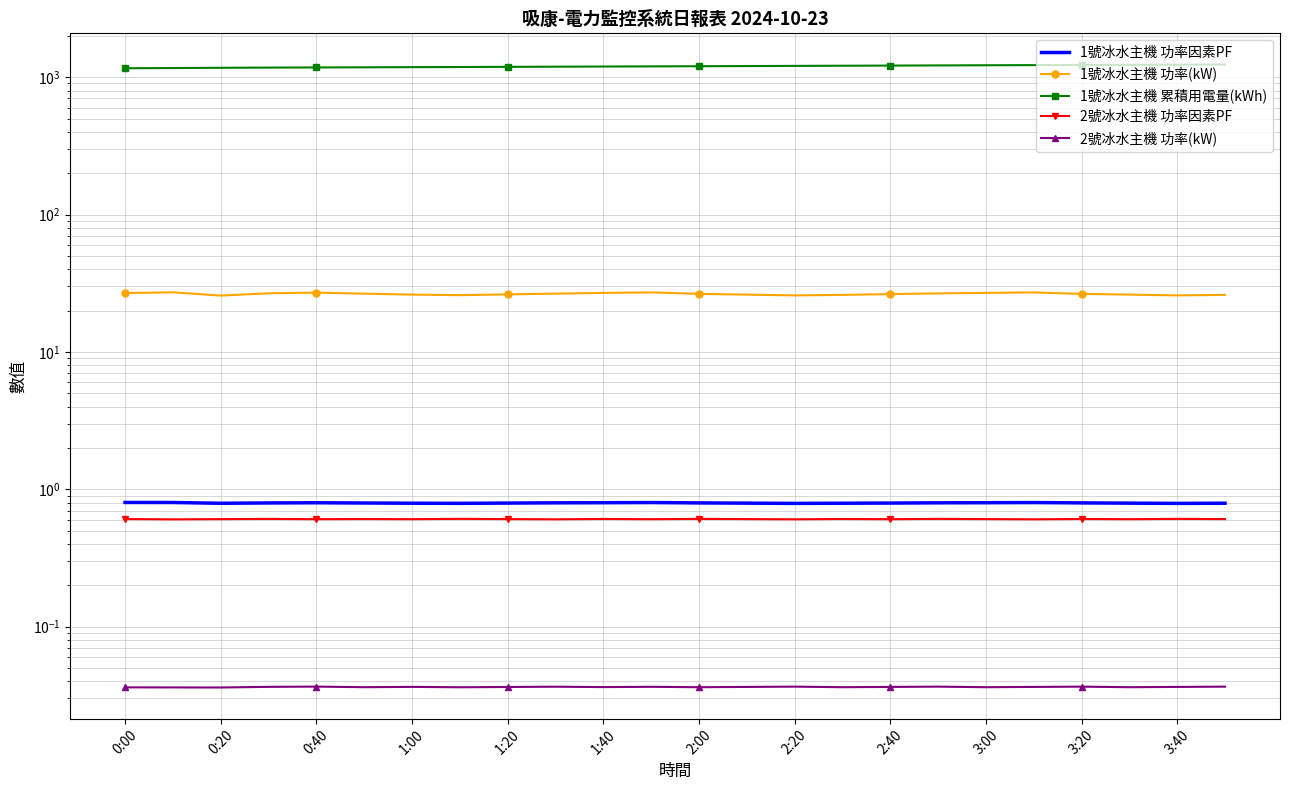

What is the average value of the 2號冰水主機 功率因素PF series?

0.6